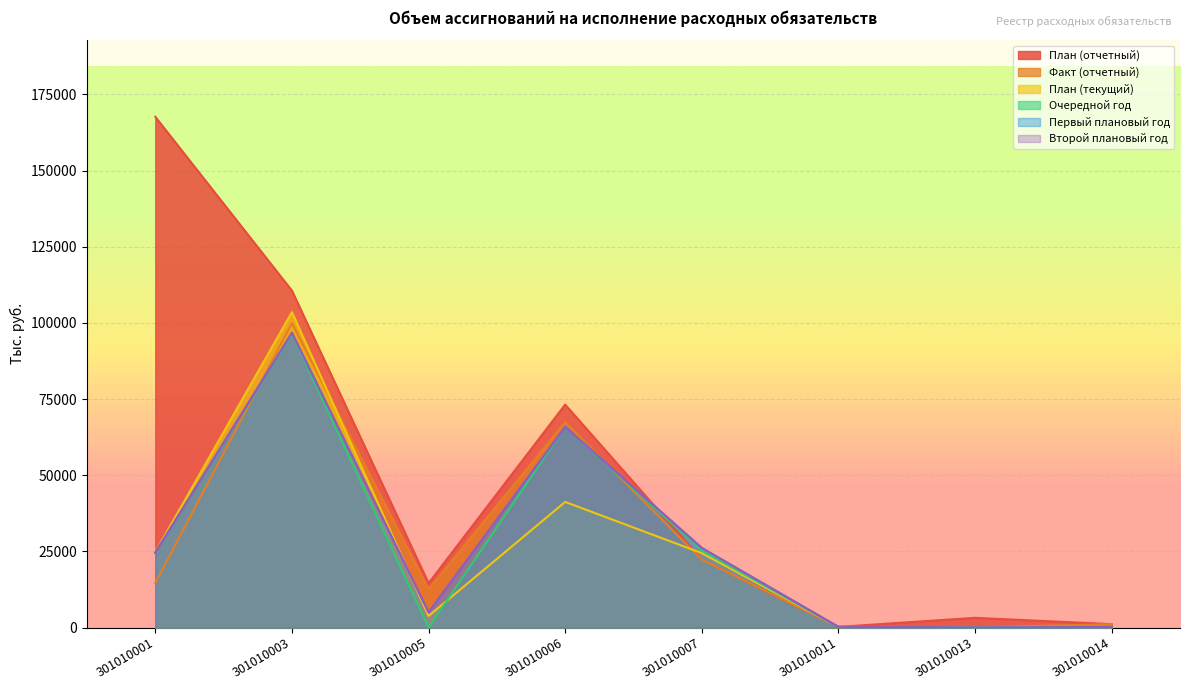

The Факт (отчетный) series shows 67403.7 at 301010006. True or false?

True